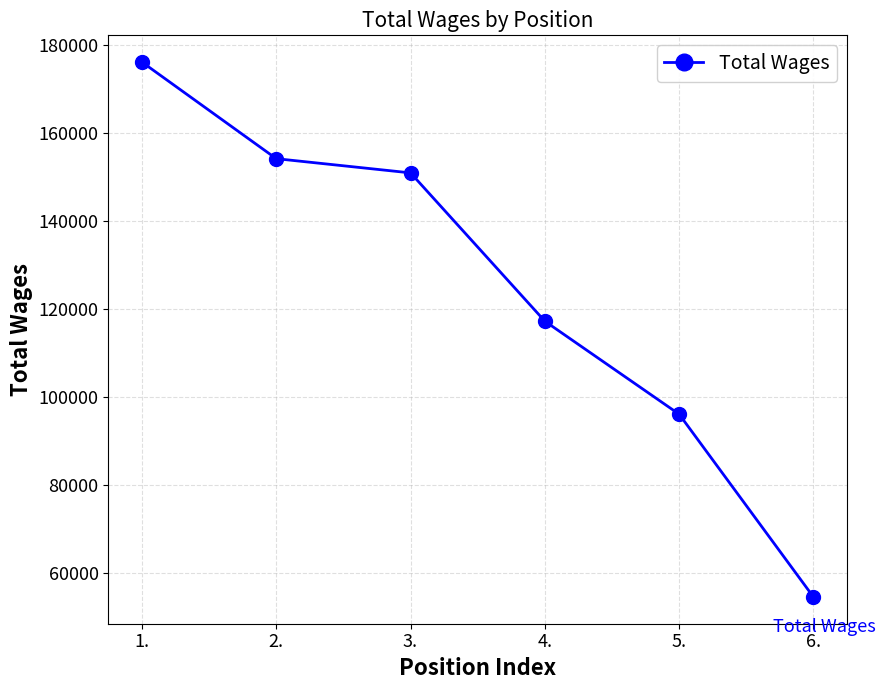

Is this an area chart (filled region under the line)?

No